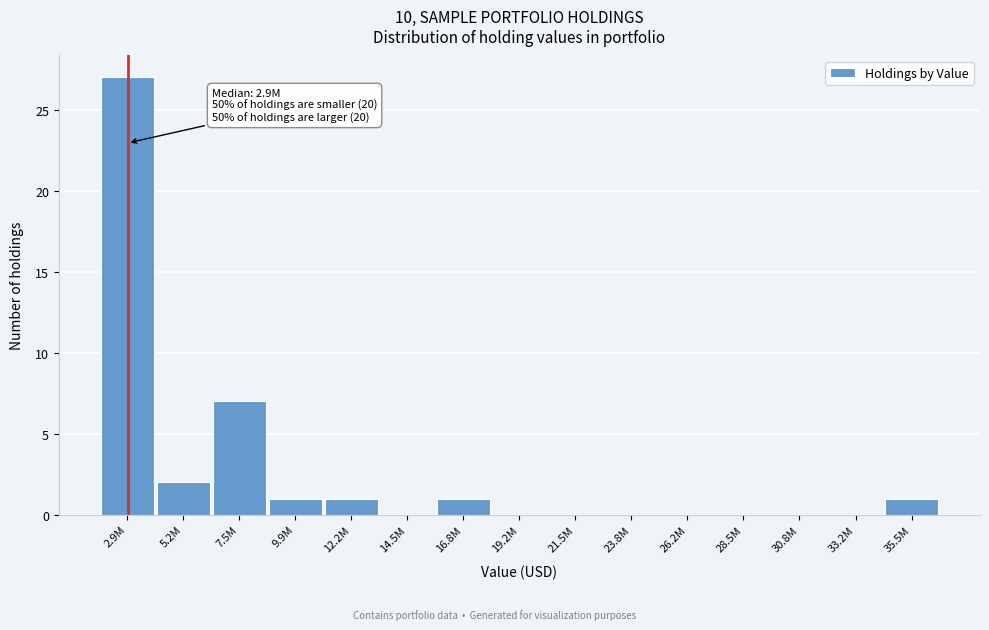

Reading right to left, what are all the values shown in this chart?

35.5M=1	33.2M=0	30.8M=0	28.5M=0	26.2M=0	23.8M=0	21.5M=0	19.2M=0	16.8M=1	14.5M=0	12.2M=1	9.9M=1	7.5M=7	5.2M=2	2.9M=27